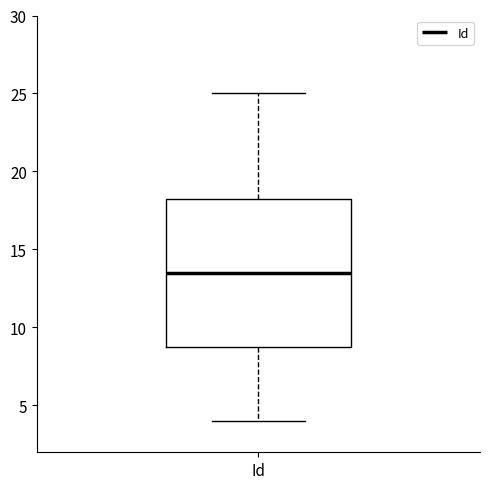

Where does the lower whisker of the box for Id end on the y-axis? The values are not printed on the chart, so give them approximately, as read against the axis.

4.0